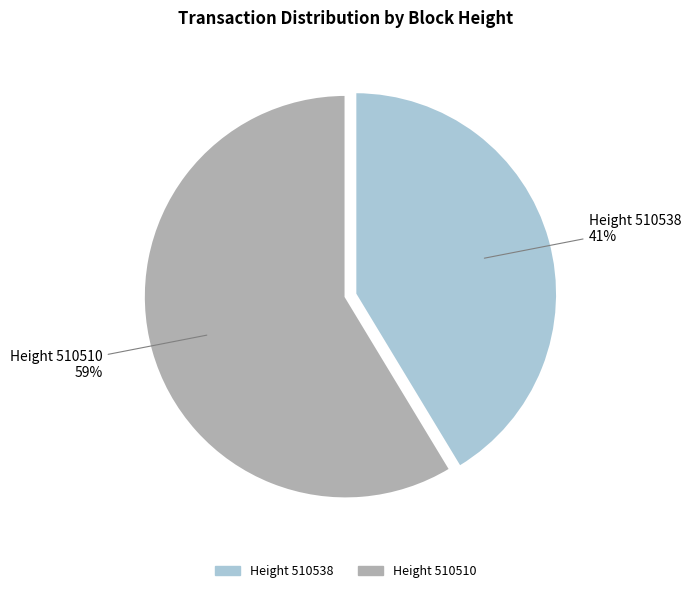

To the nearest percent, what is the average slice percentage?

50%